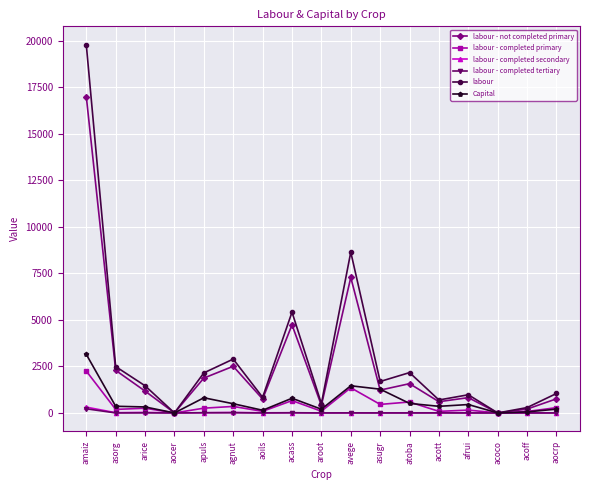

The value of labour at arice is 1459.3. True or false?

True